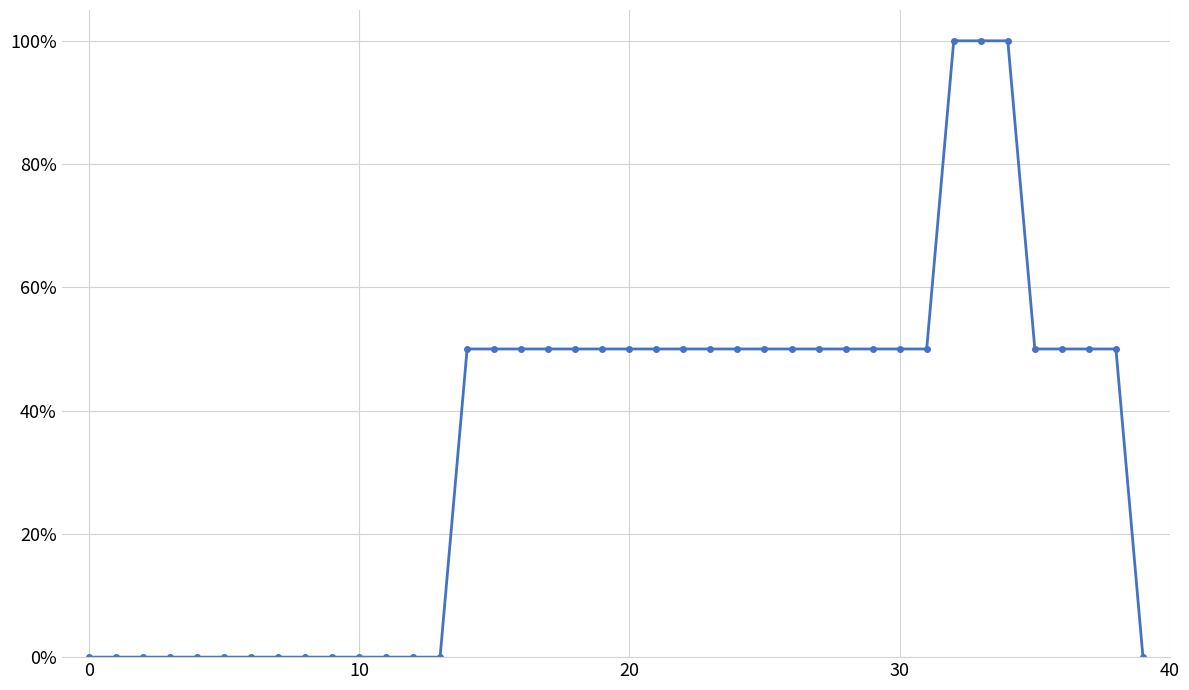

What is the greatest value displayed?

100.0